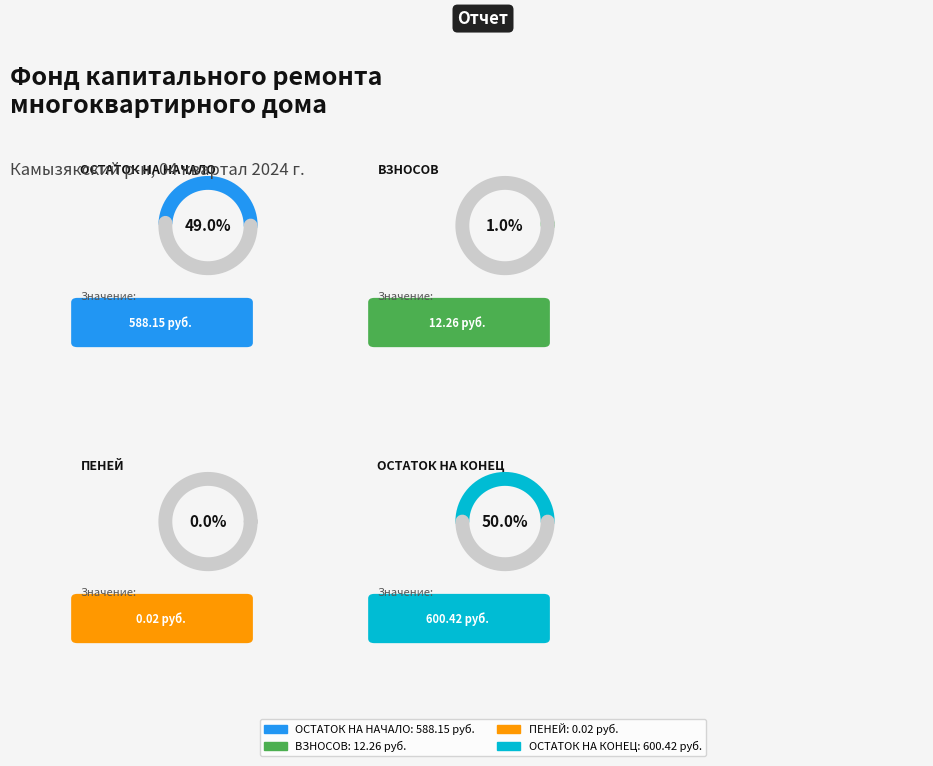

What percentage do Взносов and Остаток на начало together represent?

50.0%